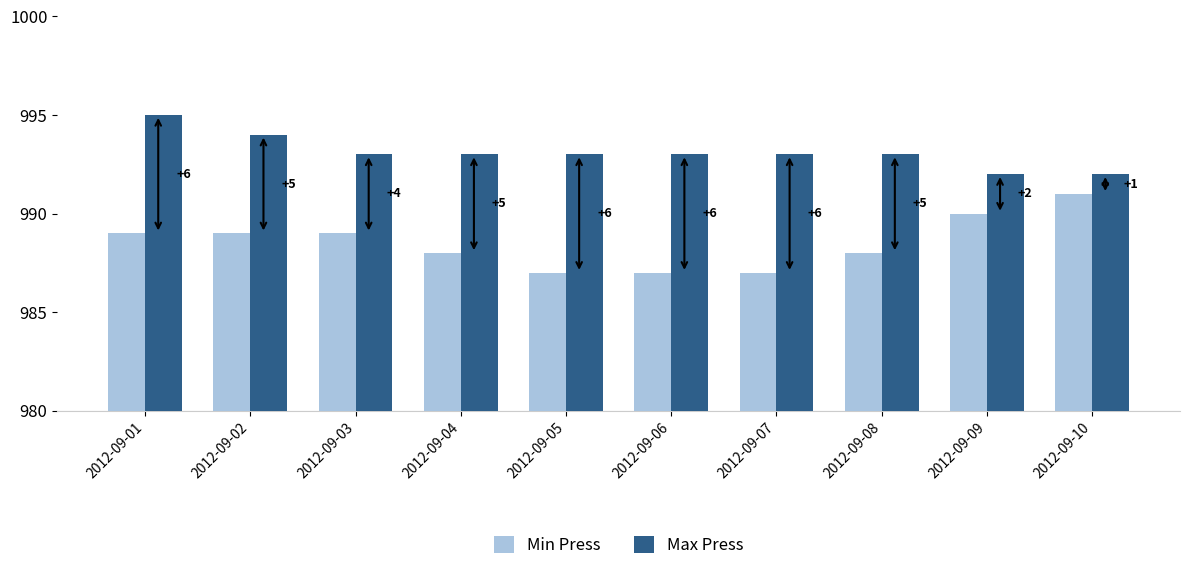

Is the value of Max Press at 2012-09-04 greater than the value of Min Press at 2012-09-02?

Yes